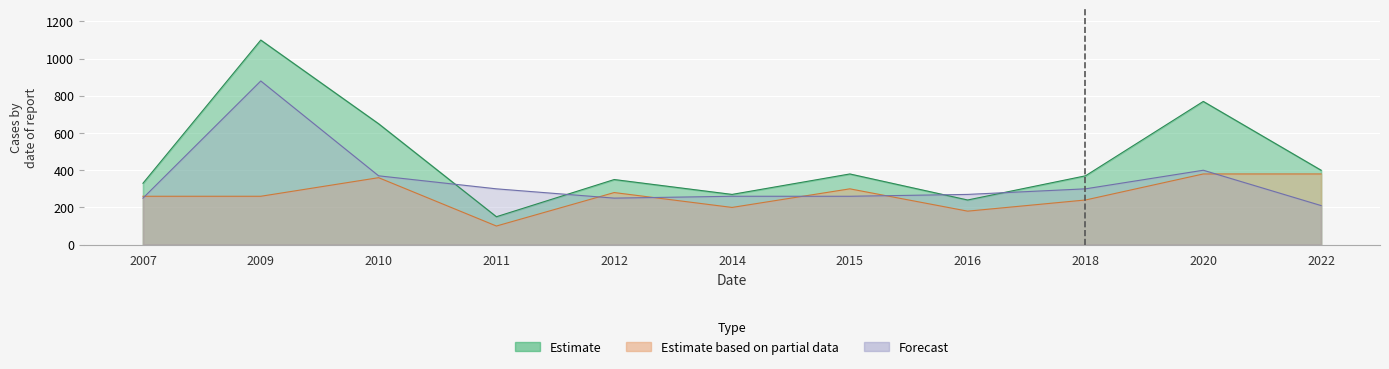

The Estimate based on partial data series shows 145 at 2018. True or false?

False